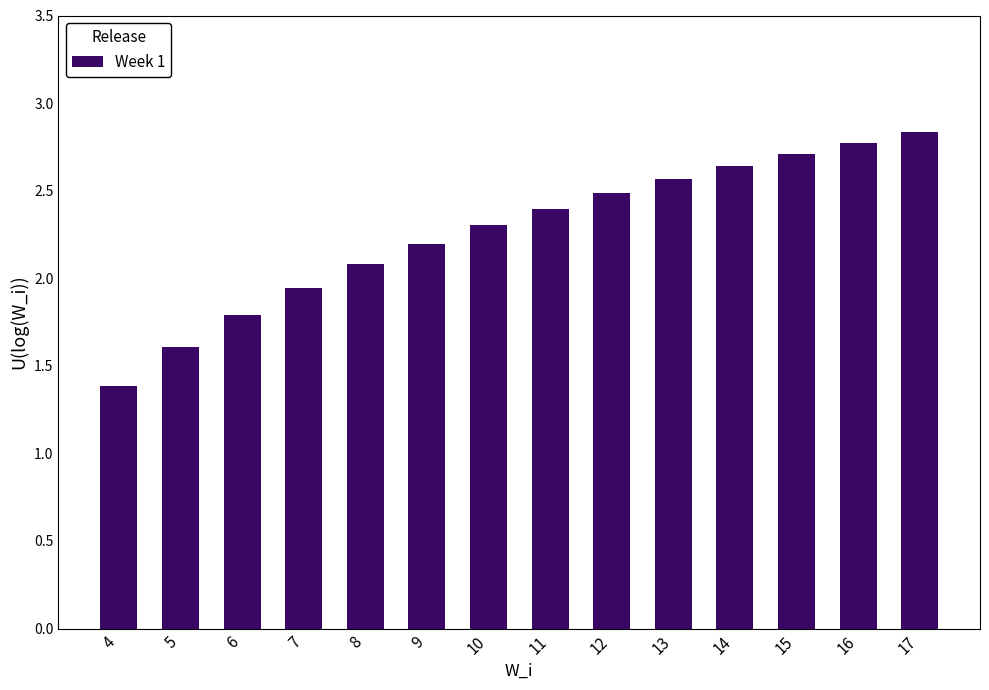

What is the difference between the second highest and minimum values?

1.4